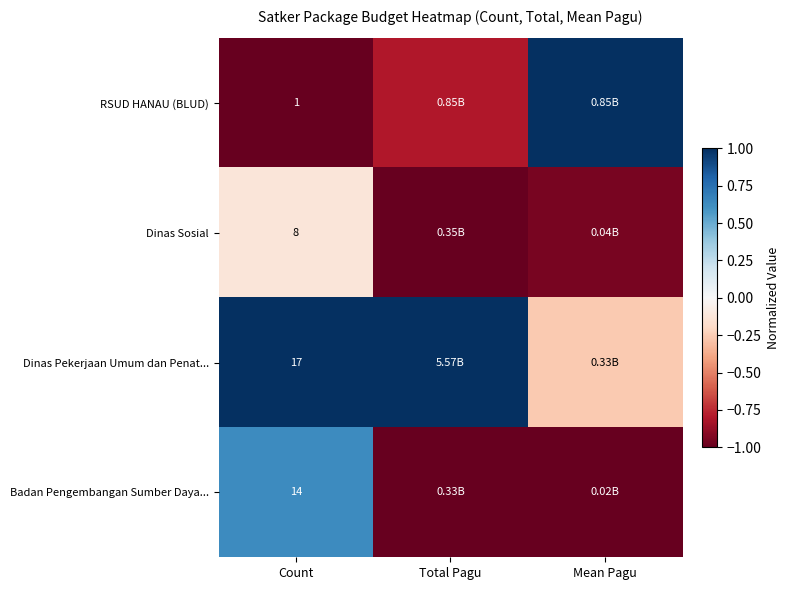

At Count, list the series in order from smallest to largest.

RSUD HANAU (BLUD), Dinas Sosial, Badan Pengembangan Sumber Daya..., Dinas Pekerjaan Umum dan Penat...